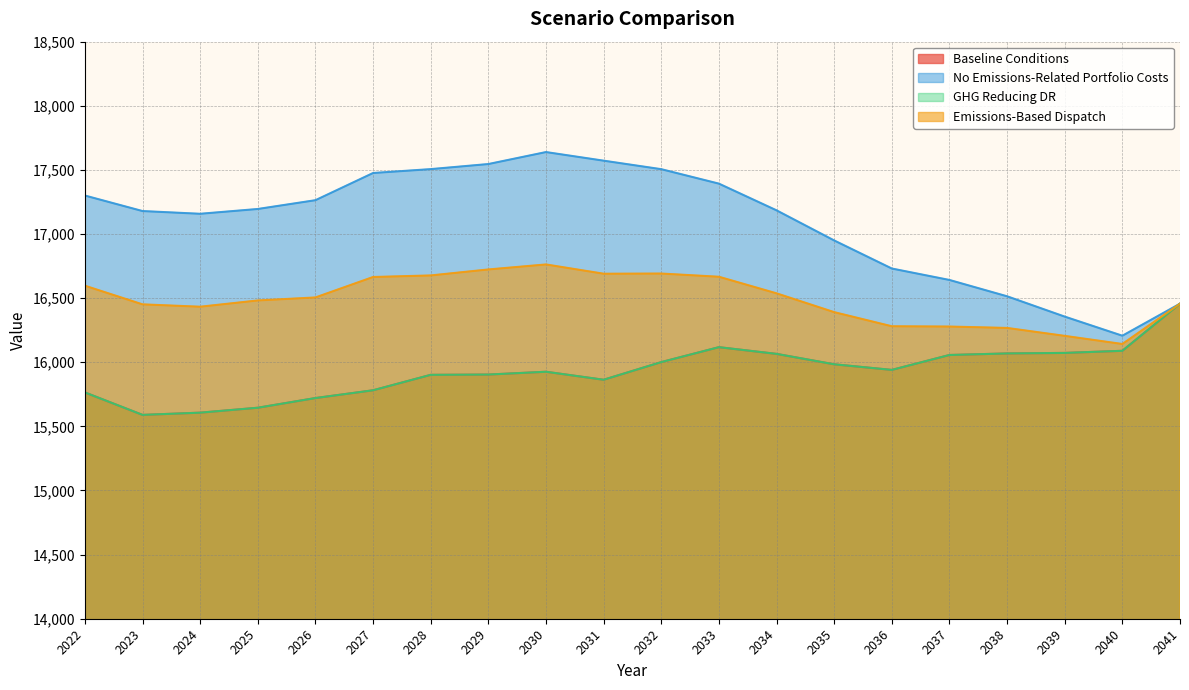

At which category is the sum across all series the highest?

2033